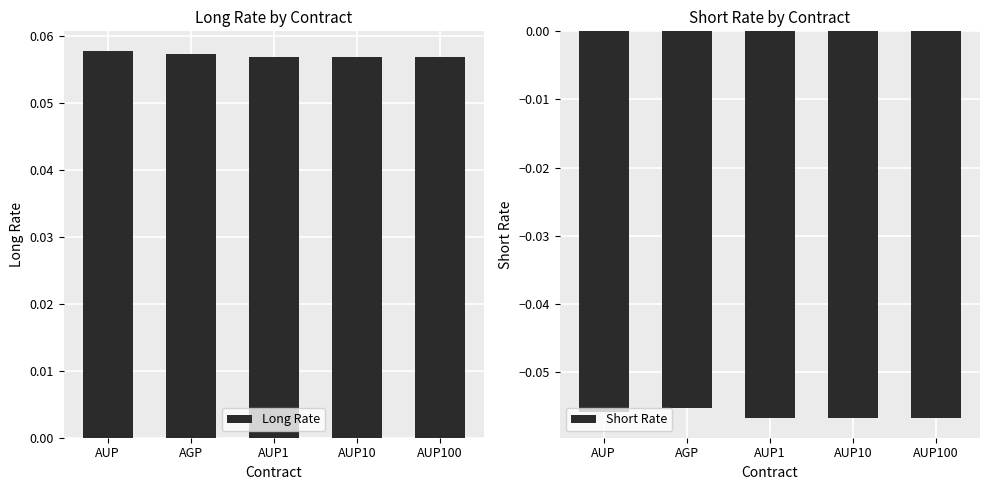

Which series has the widest spread of values?

Short Rate